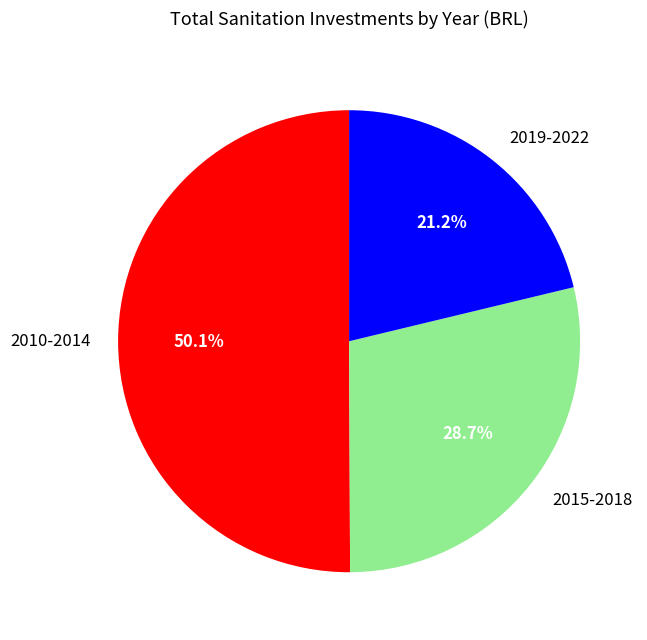

Do 2010-2014 and 2015-2018 together represent more than half of the pie?

Yes